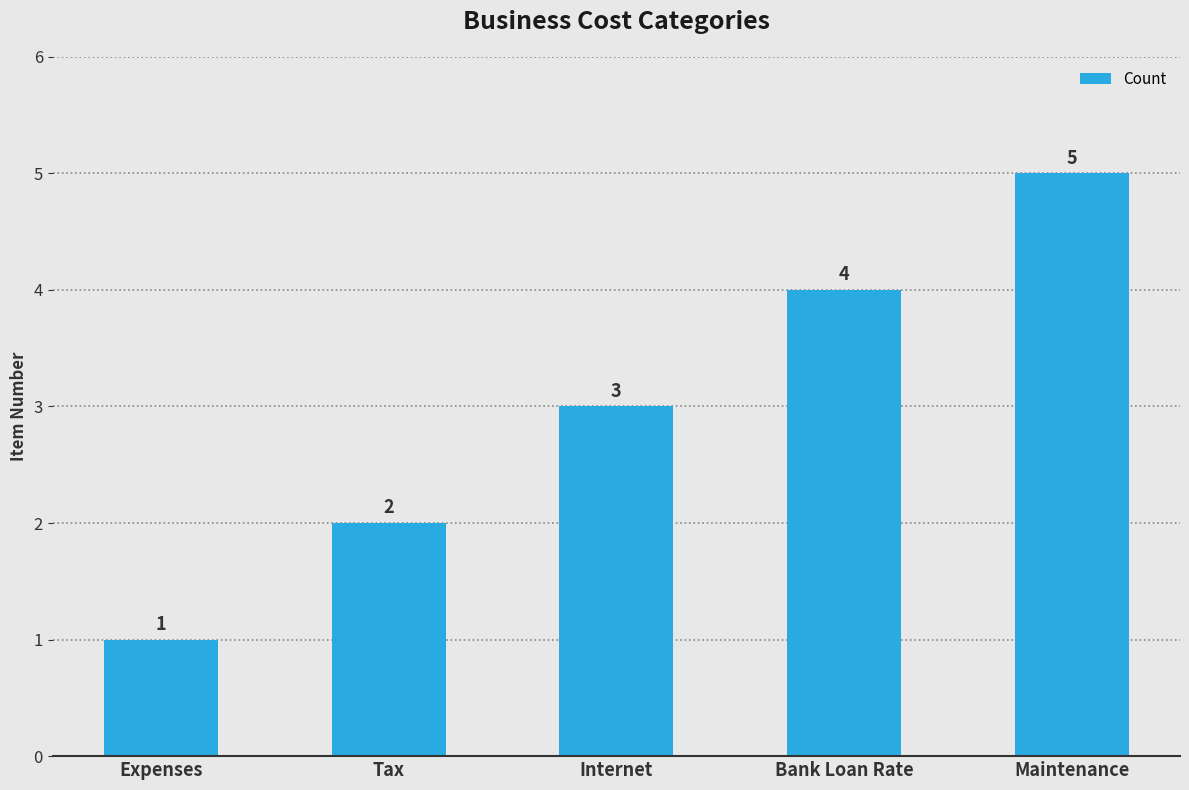

Between Tax and Bank Loan Rate, which is larger?

Bank Loan Rate